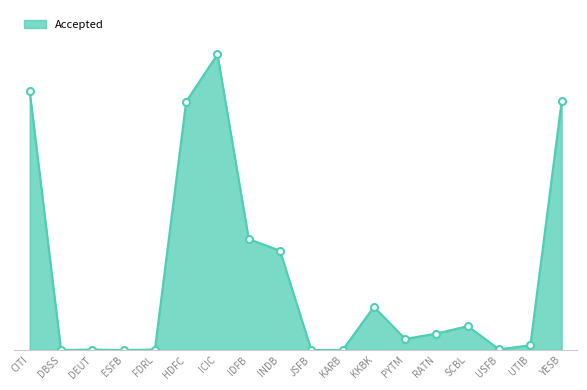

What is the difference between the maximum and minimum values?

81936